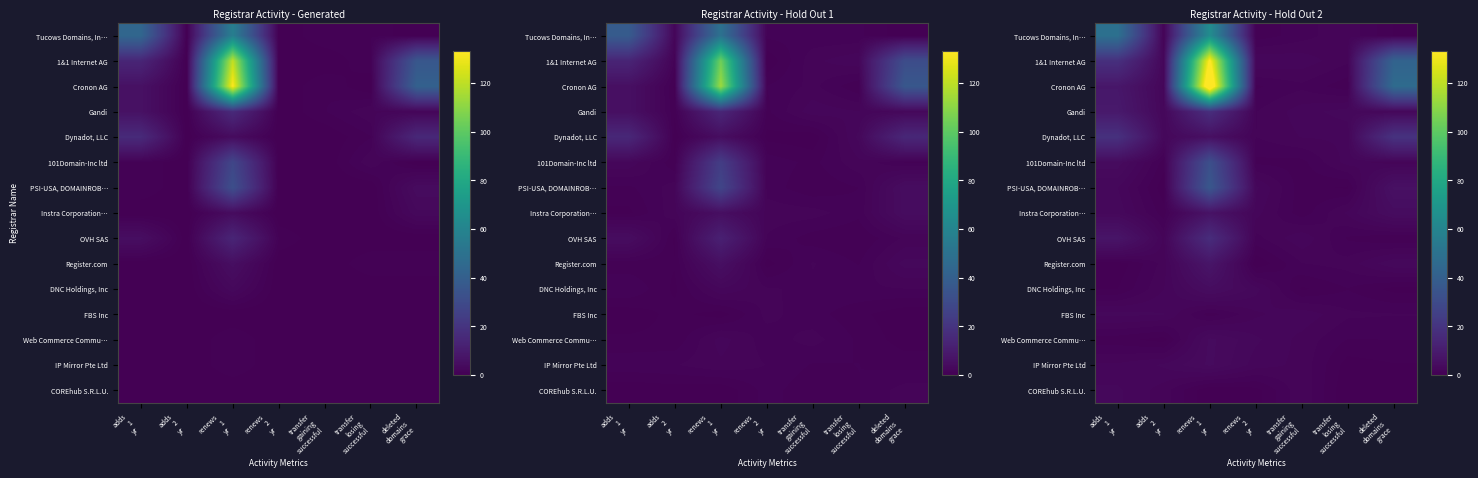

Is the value of 101Domain-Inc ltd at renews 1 yr greater than the value of Register.com at adds 2 yr?

Yes